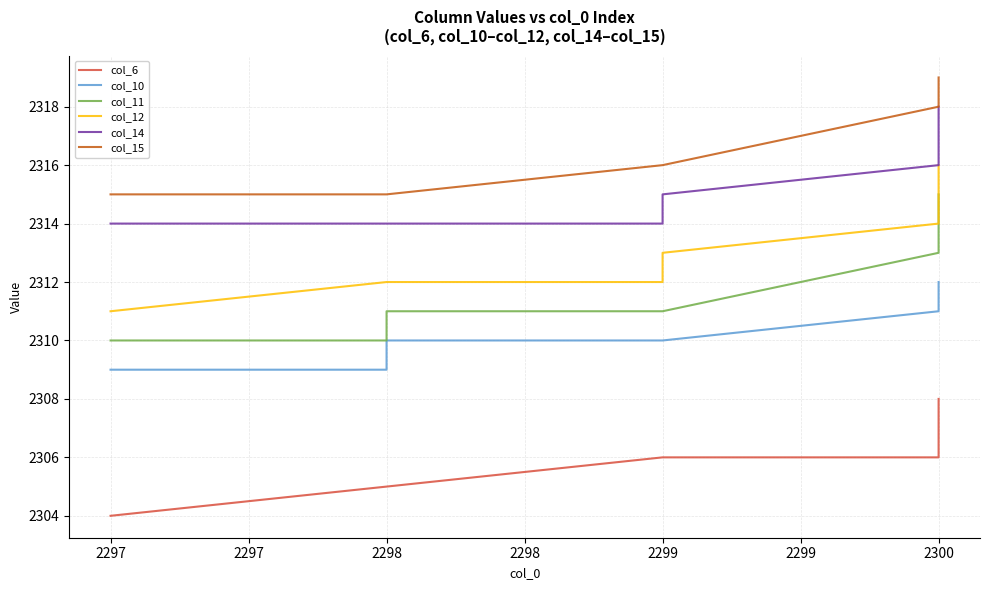

True or false: col_10 has more than 0 points higher than both neighbors.

False